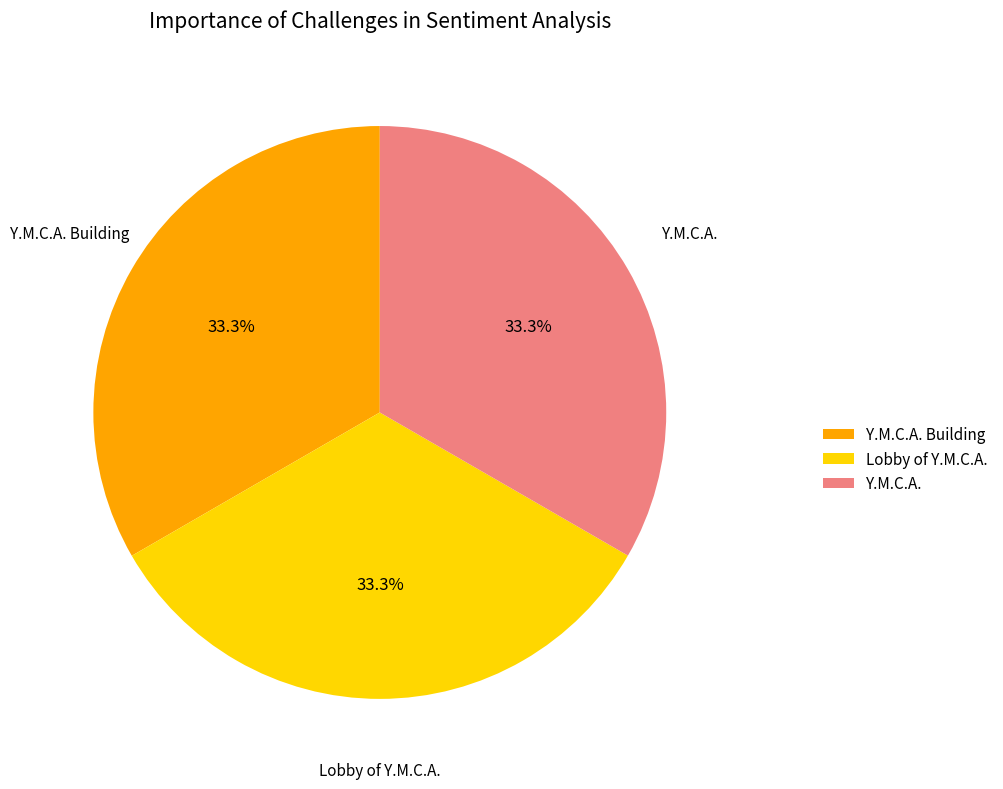

Does any single category account for the majority?

No